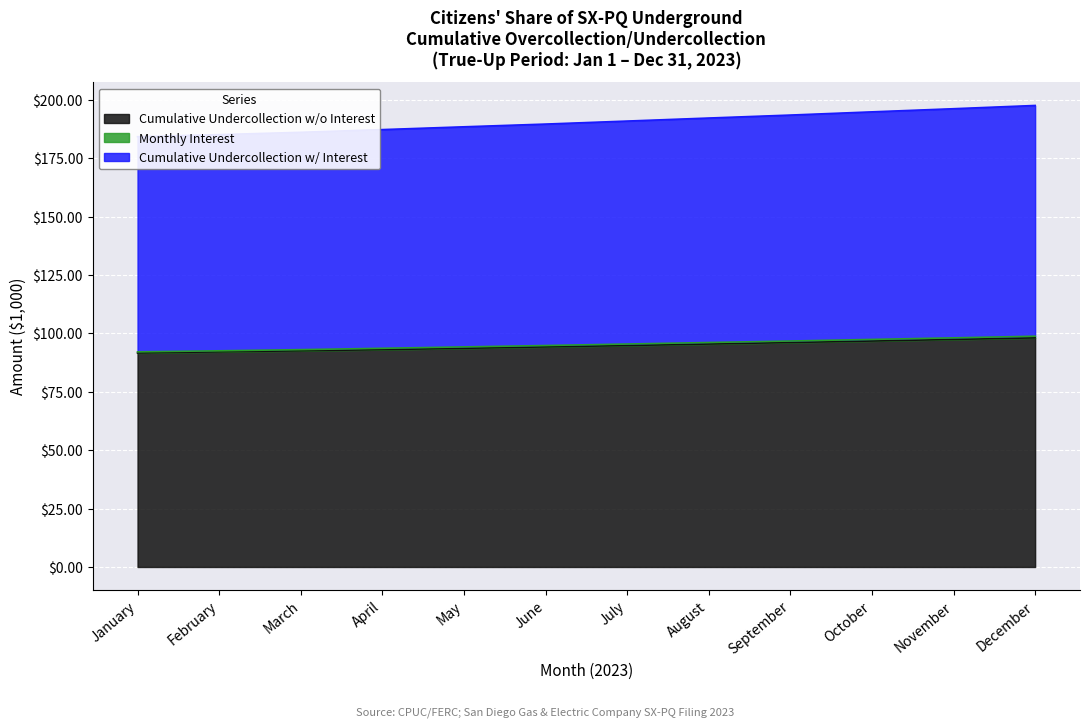

At which category is the sum across all series the highest?

December